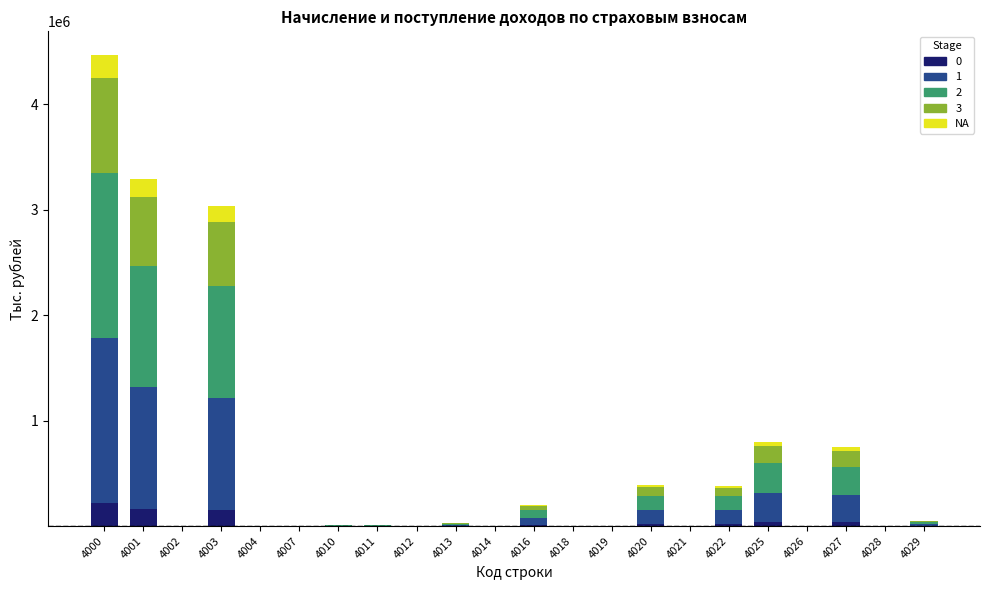

At which category is the sum across all series the highest?

4000